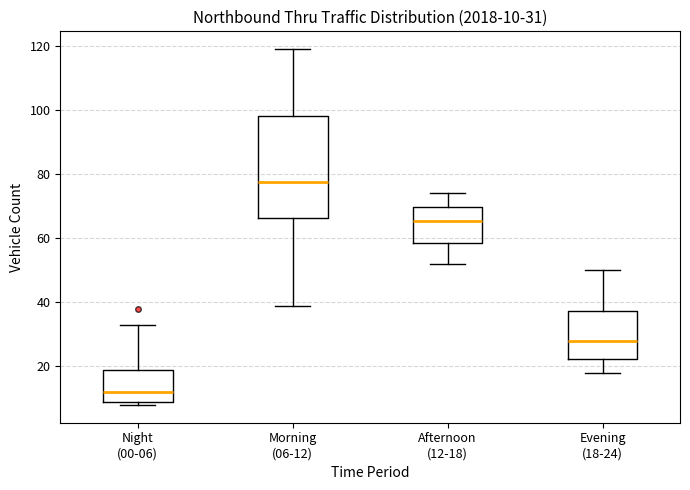

Which box has the highest median line?

Morning (06-12)